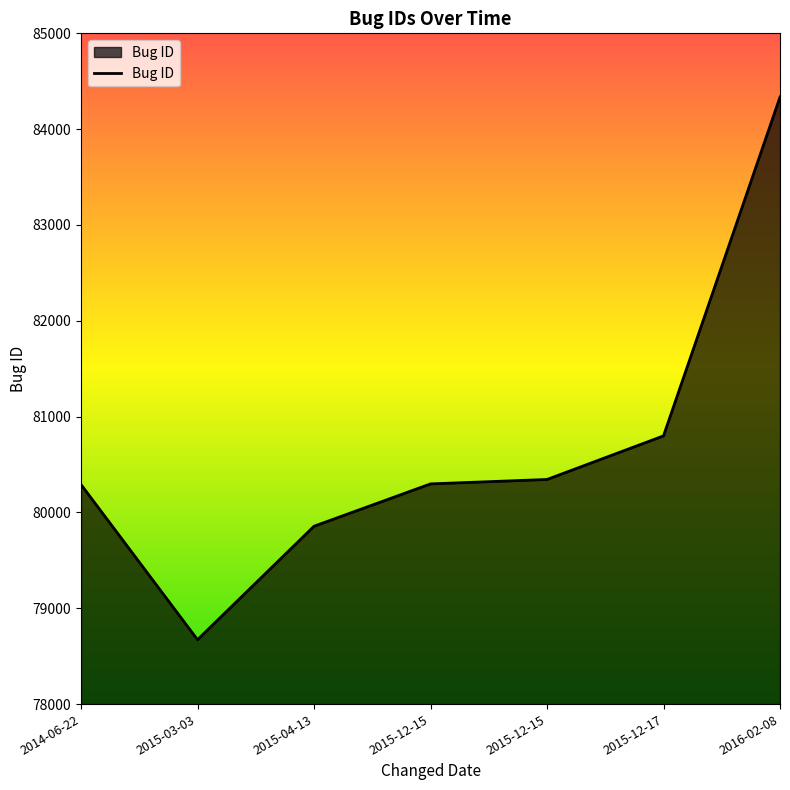

Does the chart have visible grid lines?

No